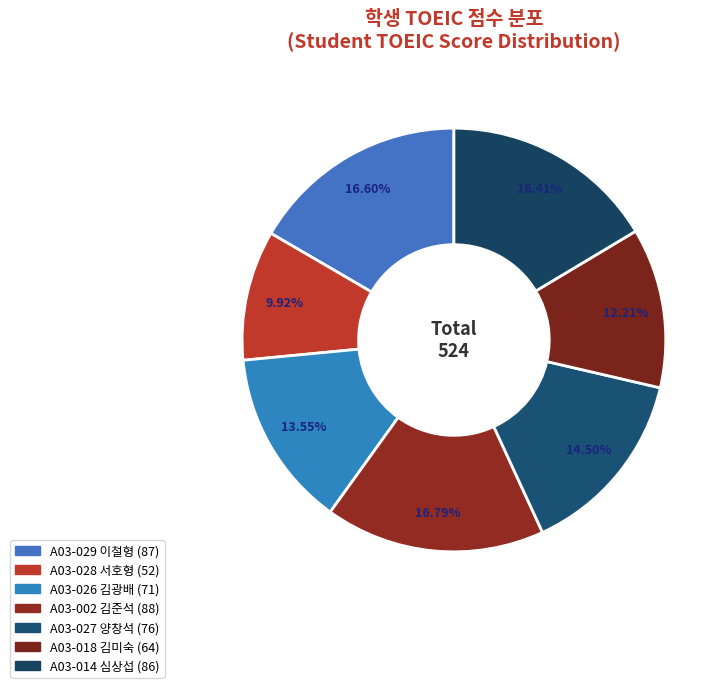

How many slices are in this pie chart?

7